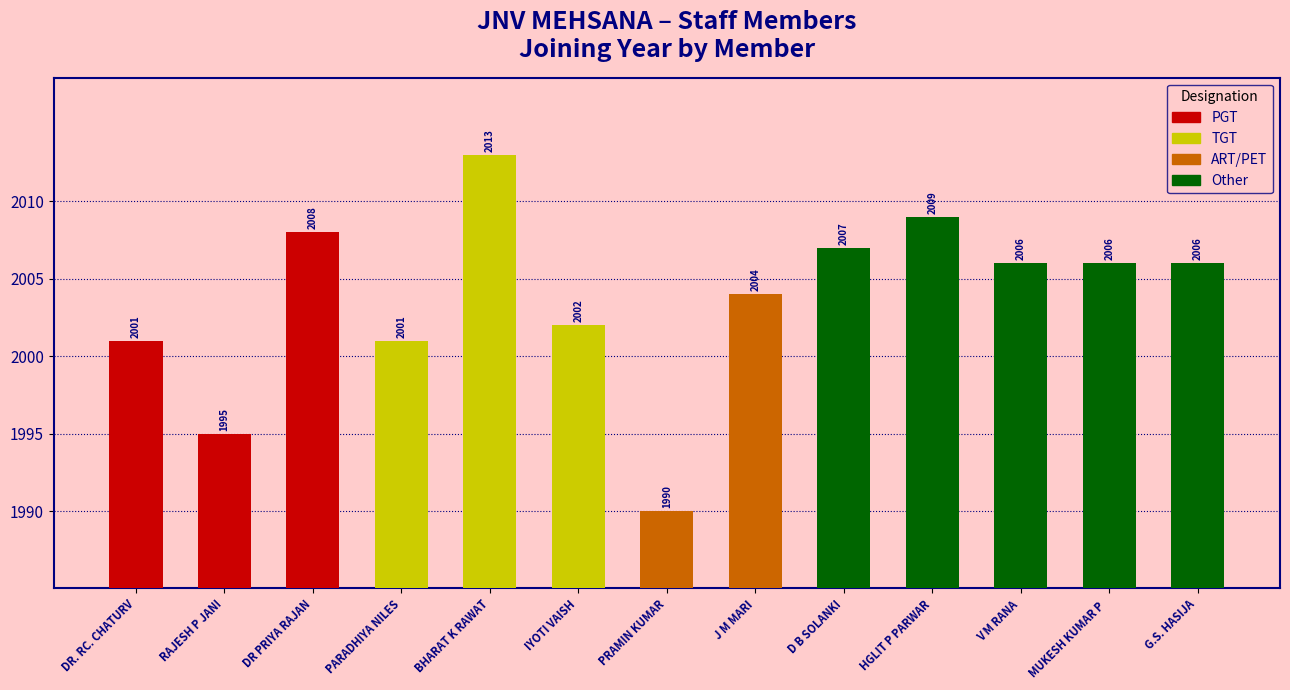

Between PARADHIYA NILES and BHARAT K RAWAT, which is larger?

BHARAT K RAWAT